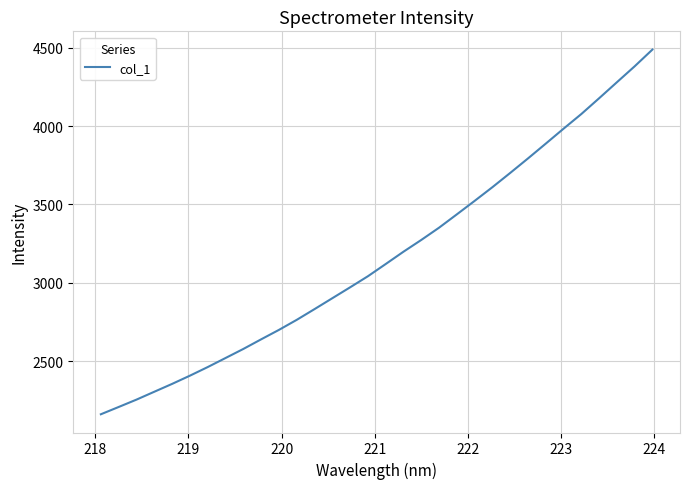

What is the difference between the maximum and minimum values?

2325.8